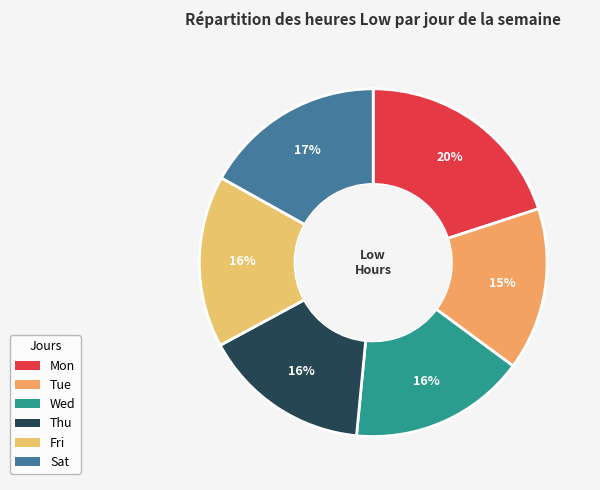

To the nearest percent, what is the average slice percentage?

17%